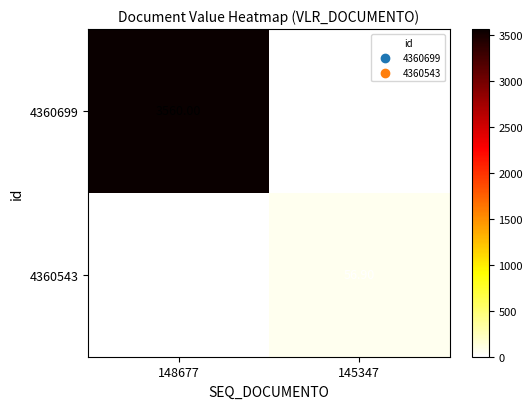

Rank the series by their maximum value, from highest to lowest.

4360699, 4360543